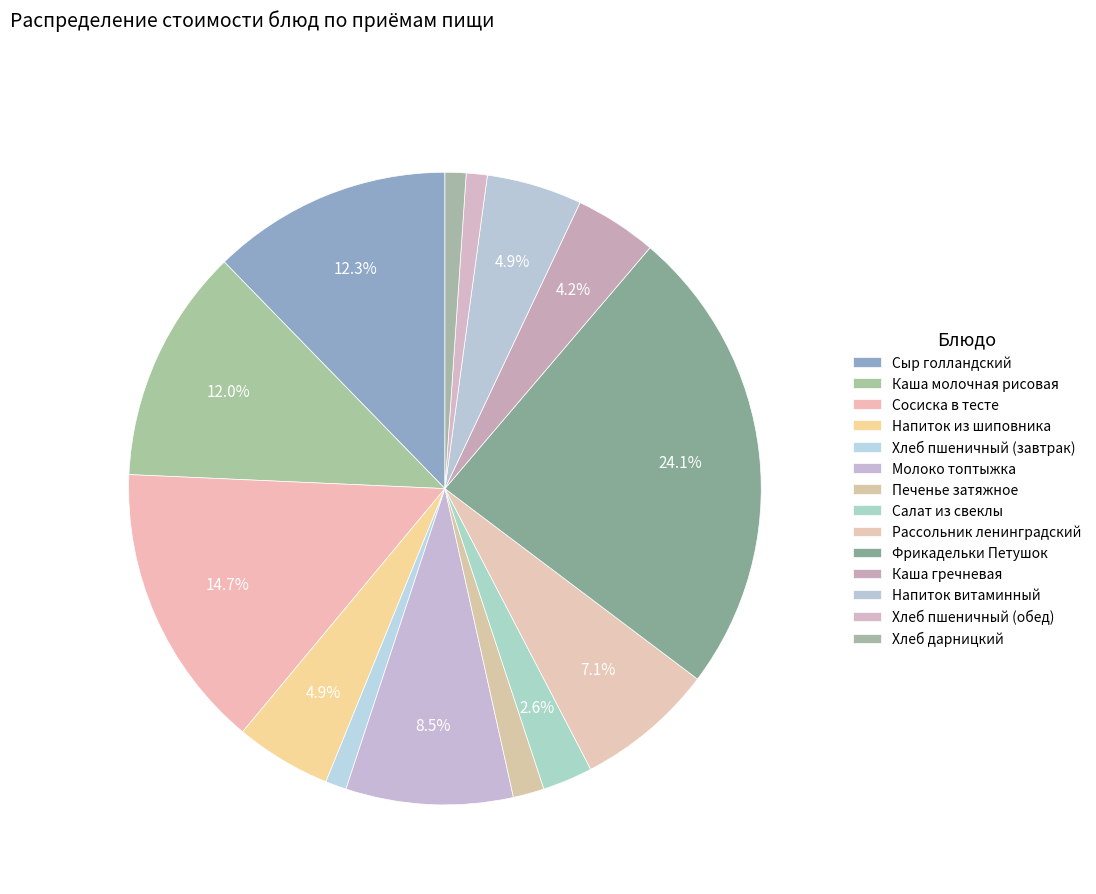

Does Рассольник ленинградский account for over 50% of the chart?

No